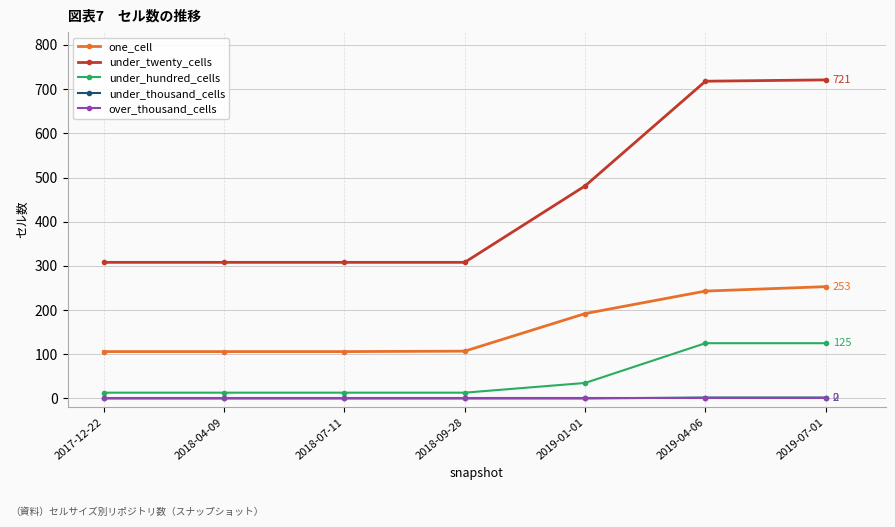

How many distinct data groups are displayed?

5